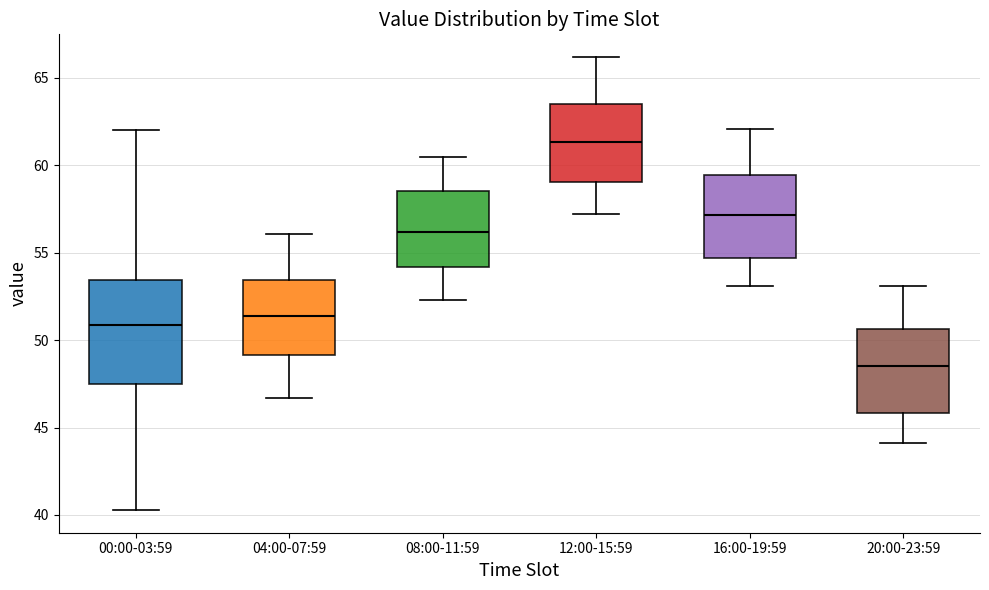

Reading left to right, read every box against the y-axis: the position of its median line, the range the box covers, and the ends of its whiskers. The values are not printed on the chart, so give them approximately, as read against the axis.

00:00-03:59: median 51.0, box 47.5 to 53.5, whiskers 40.5 to 62.0
04:00-07:59: median 51.5, box 49.0 to 53.5, whiskers 46.5 to 56.0
08:00-11:59: median 56.0, box 54.0 to 58.5, whiskers 52.5 to 60.5
12:00-15:59: median 61.5, box 59.0 to 63.5, whiskers 57.0 to 66.0
16:00-19:59: median 57.0, box 54.5 to 59.5, whiskers 53.0 to 62.0
20:00-23:59: median 48.5, box 46.0 to 50.5, whiskers 44.0 to 53.0